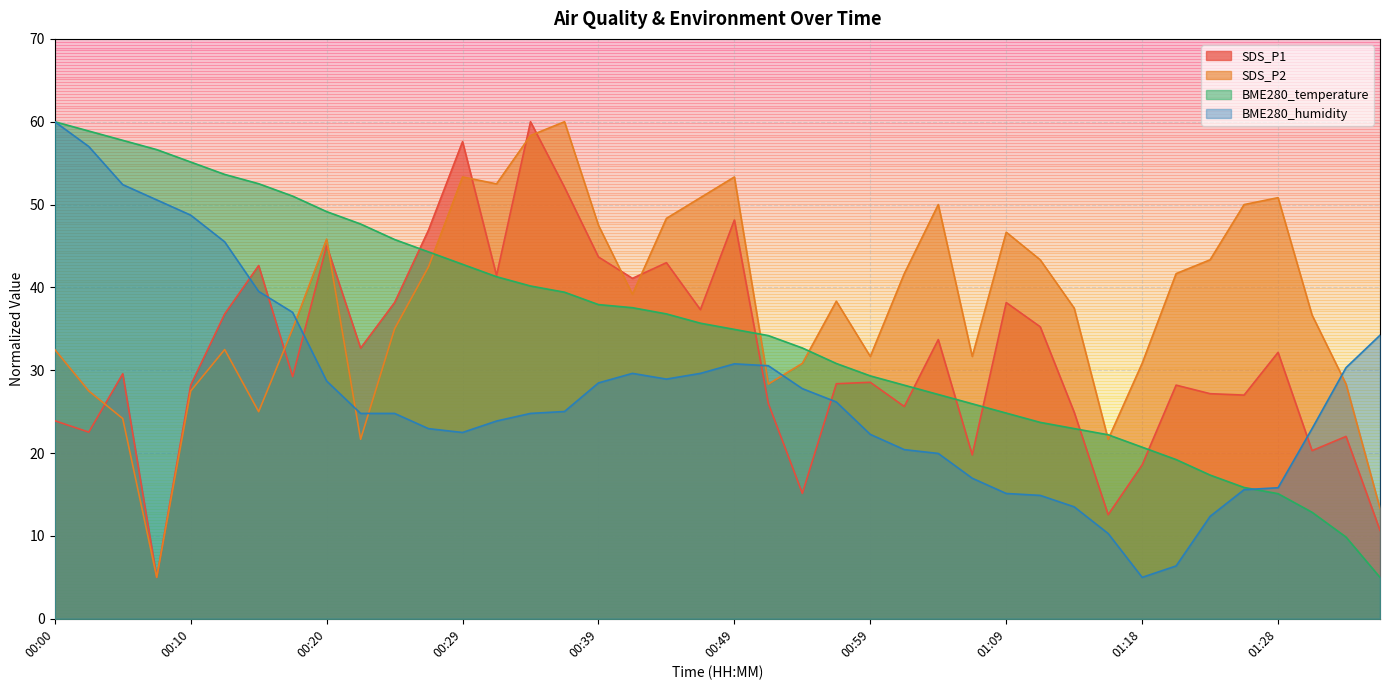

How many times do BME280_temperature and SDS_P2 cross each other?

5